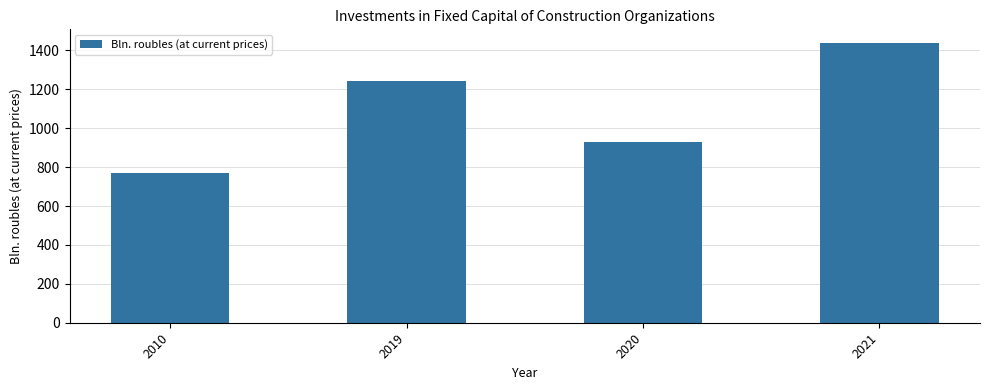

Which label corresponds to the largest value in the chart?

2021